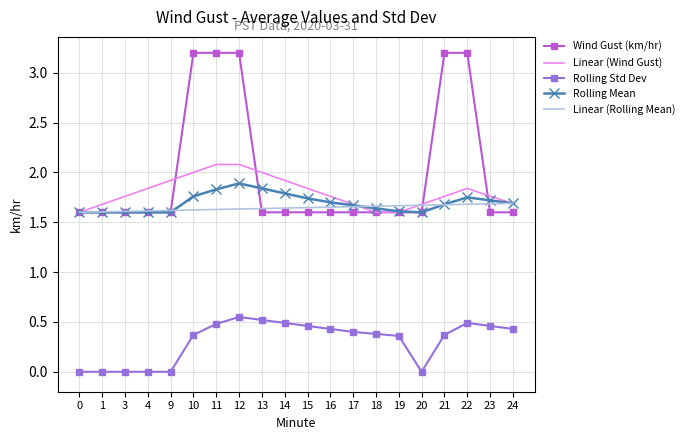

True or false: Linear (Wind Gust) has a value of 1.6 at 18.

True